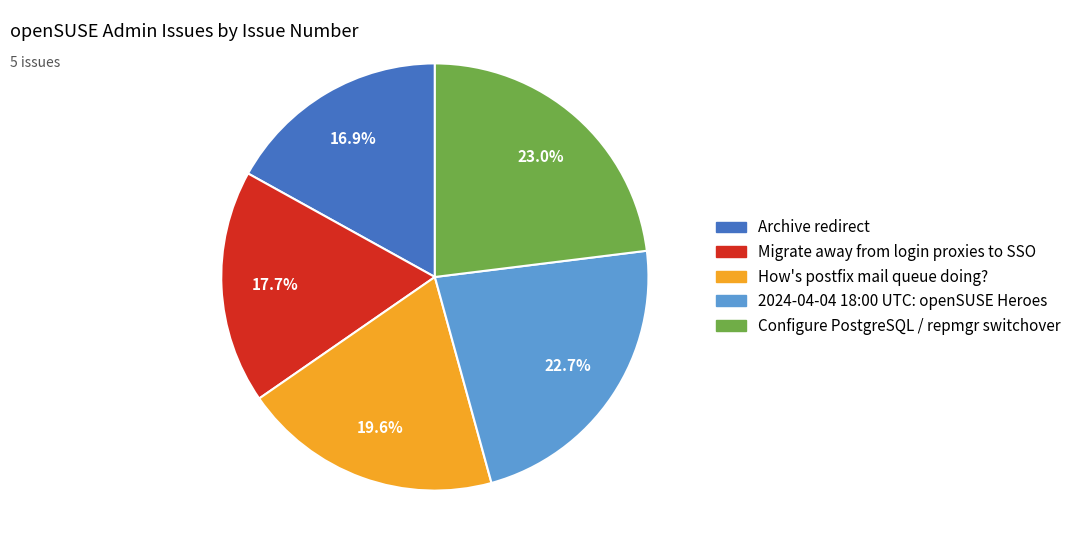

Which slice is the smallest?

Archive redirect